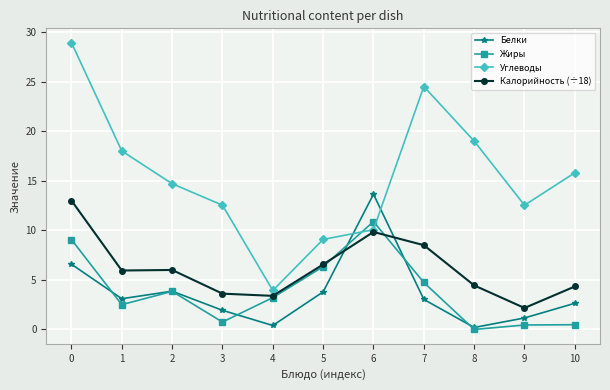

What is the sum of the Белки values at 5 and 4?

4.2